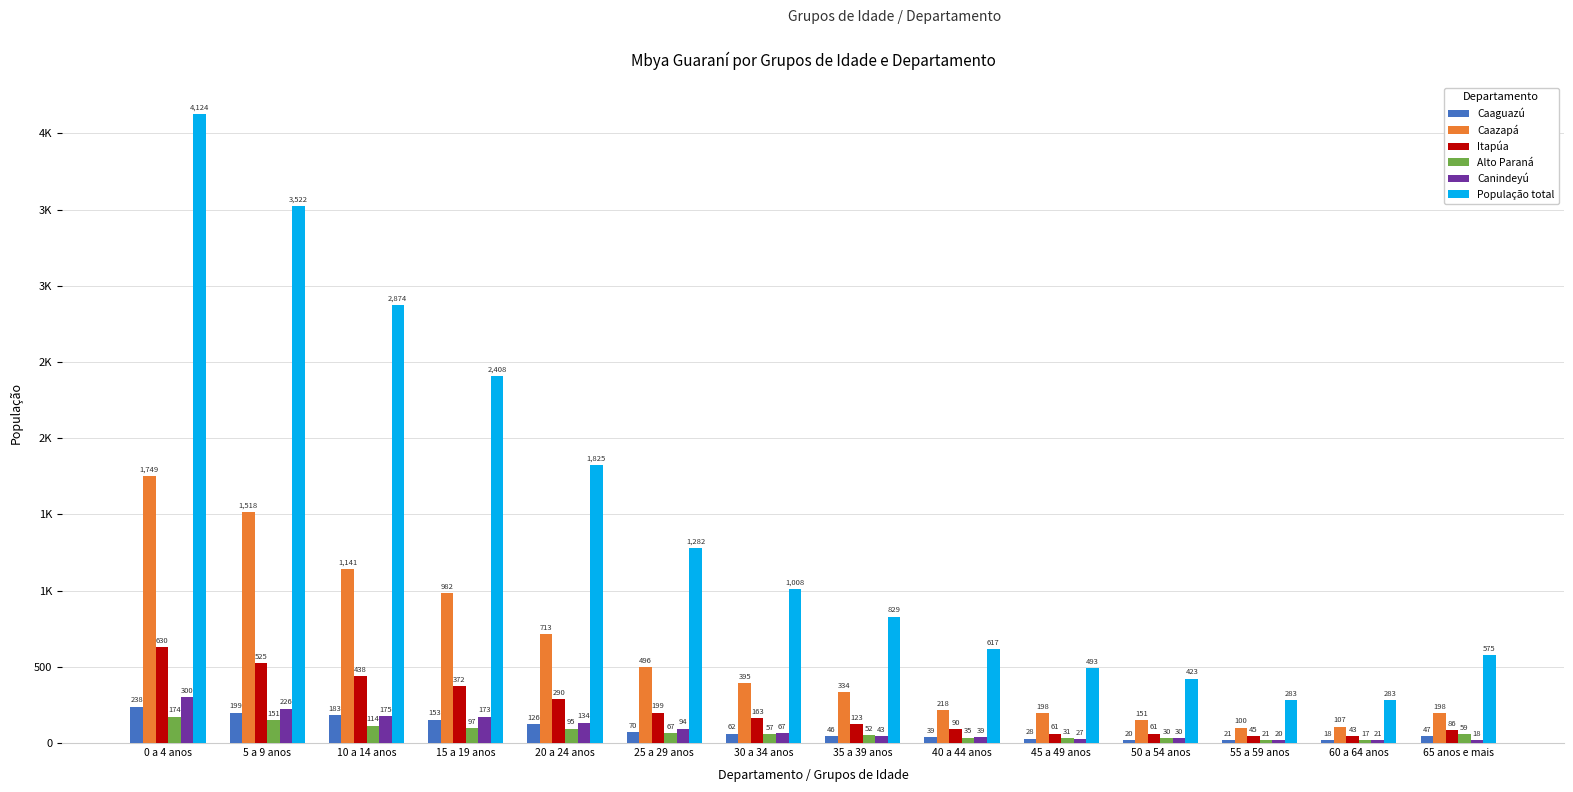

Does the chart contain any negative values?

No